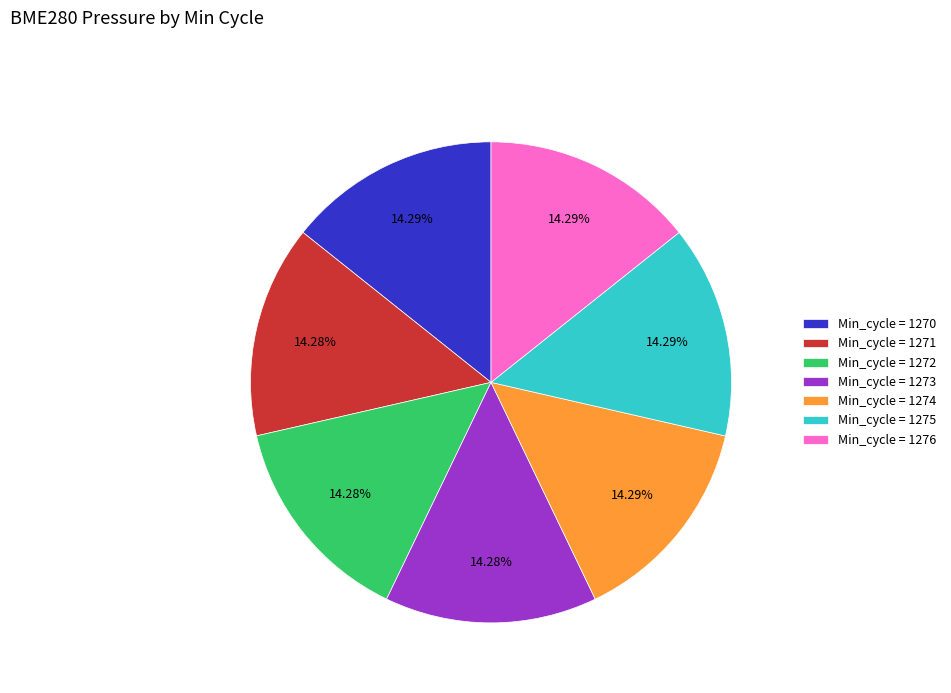

Combined, do Min_cycle = 1272 and Min_cycle = 1276 account for over 50%?

No